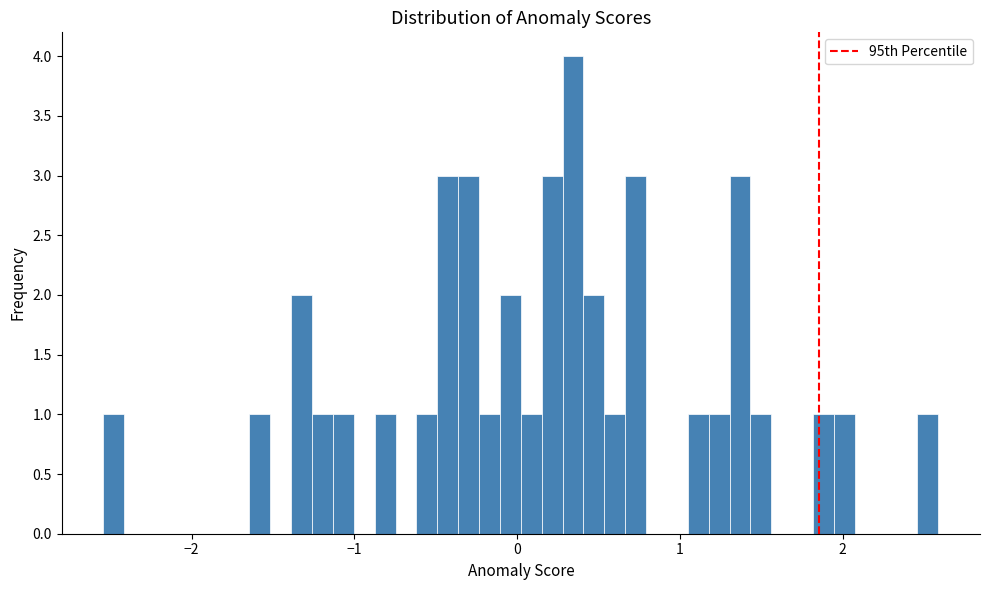

Read against the x-axis, roughly where is the centre of the tallest bar?

0.3